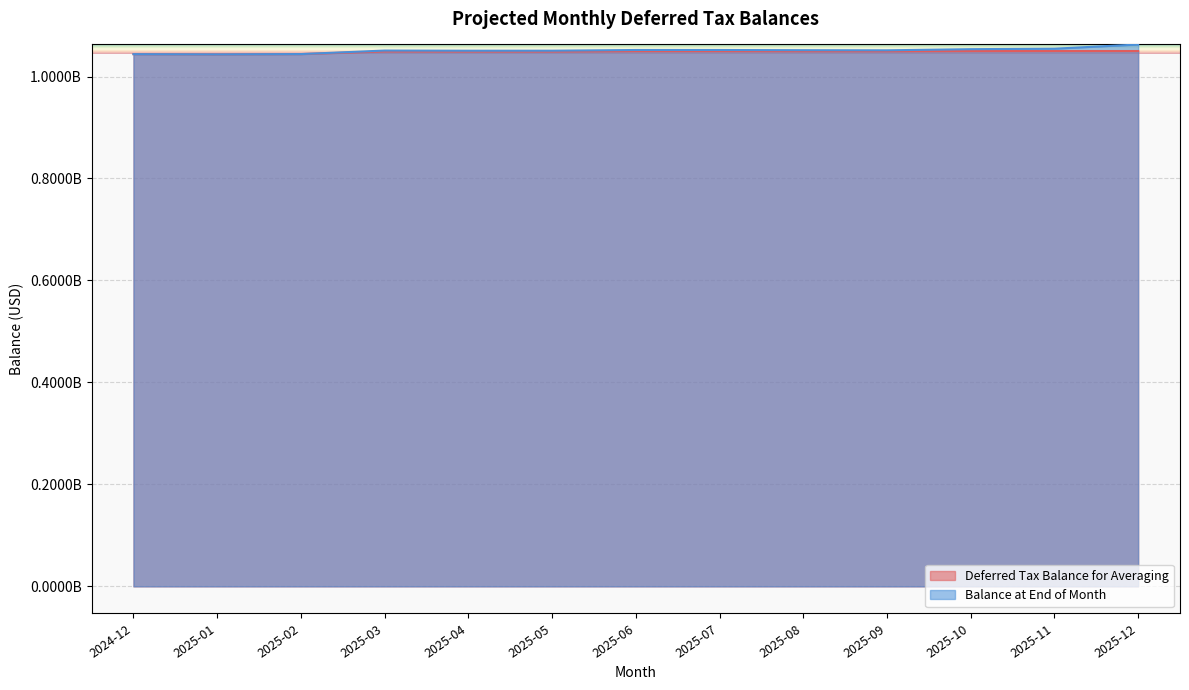

What is the highest value of the Deferred Tax Balance for Averaging series?

1049996690.4